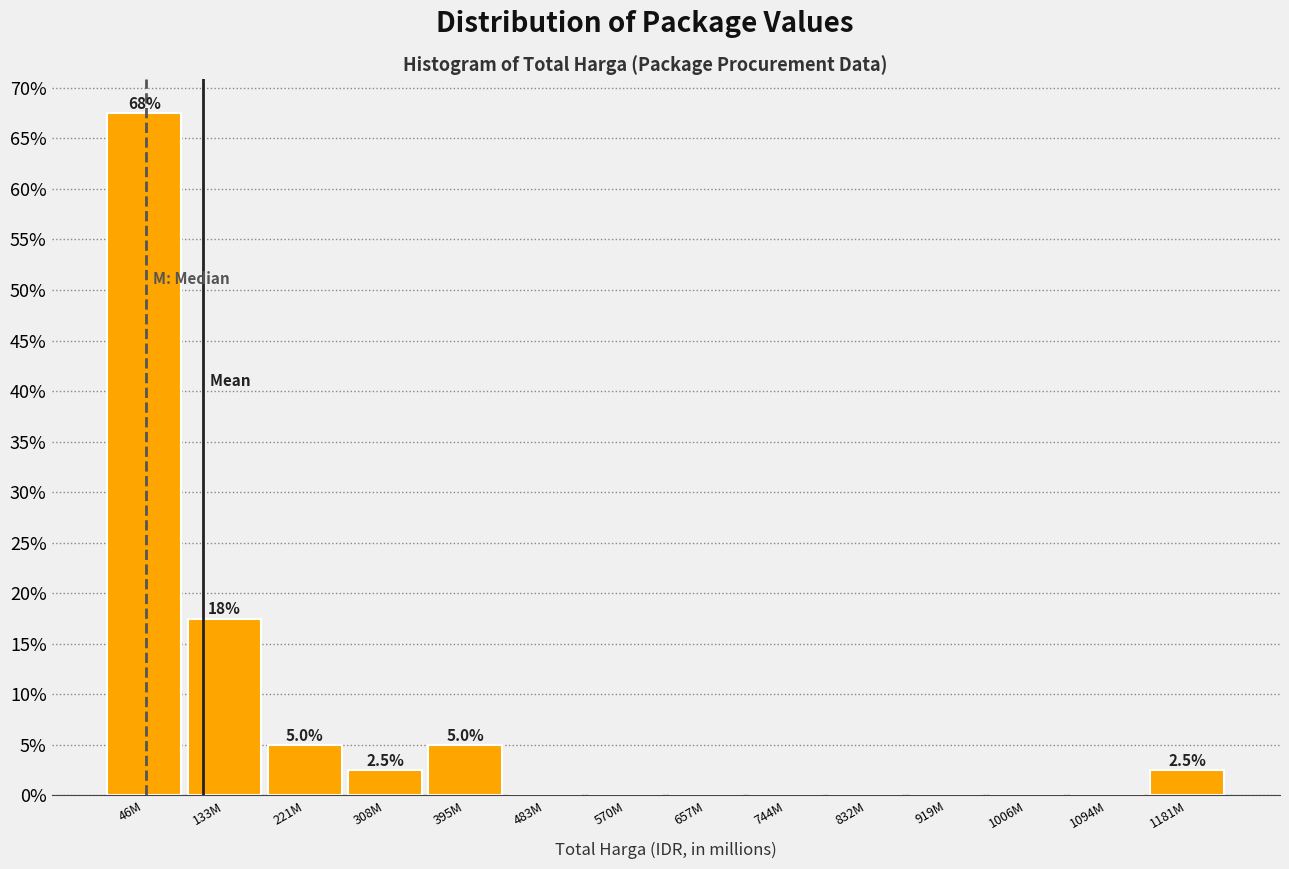

Are the bars horizontal?

No